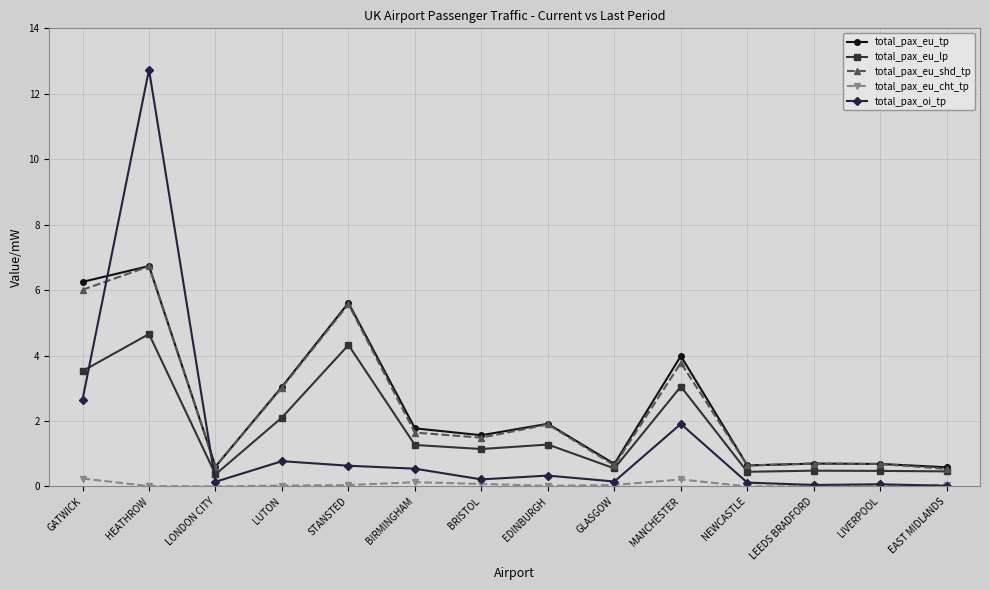

Which series has the widest spread of values?

total_pax_oi_tp